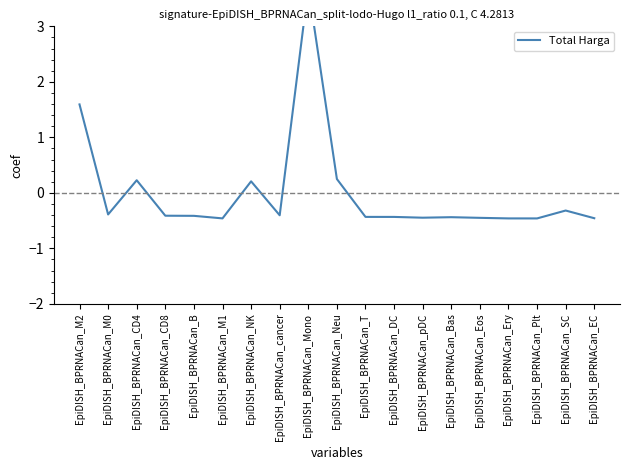

At which category does the data reach its first local peak?

EpiDISH_BPRNACan_CD4